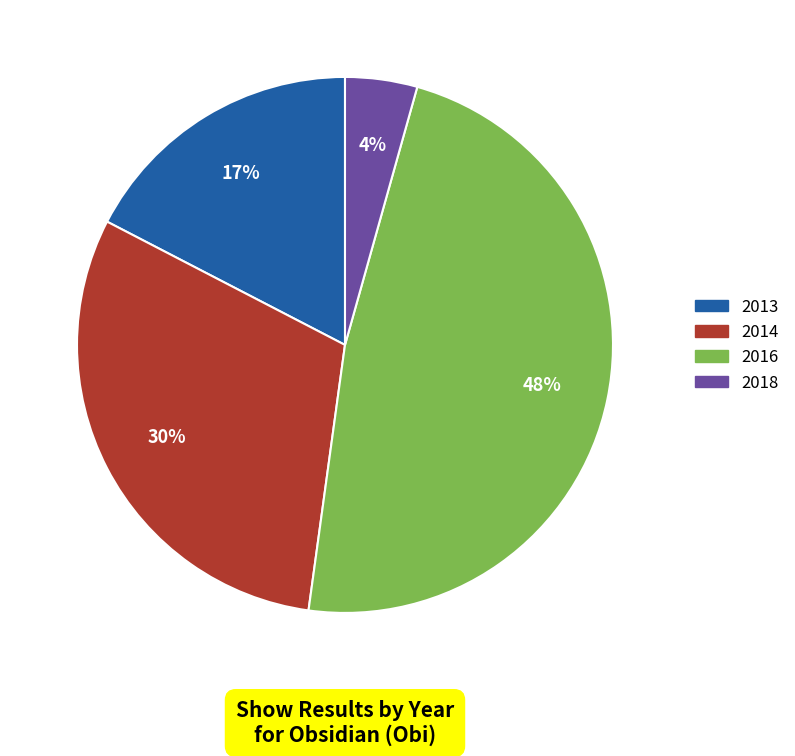

What percentage is the 2016 slice, to the nearest percent?

48%